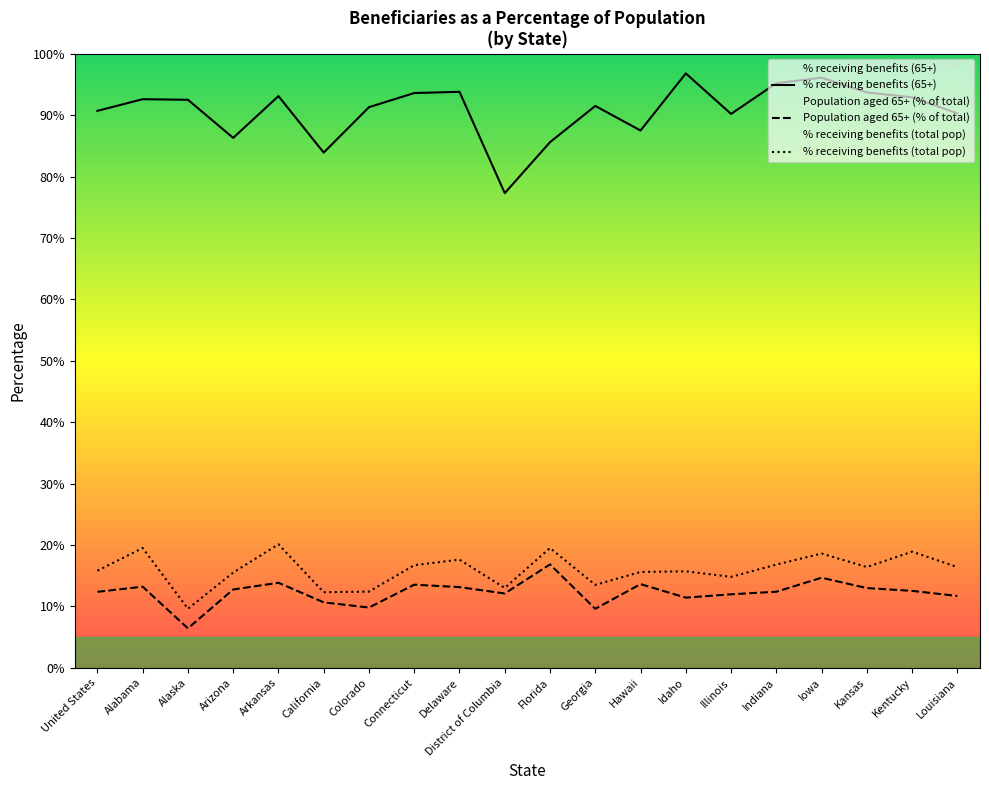

How many lines are shown in the chart?

3